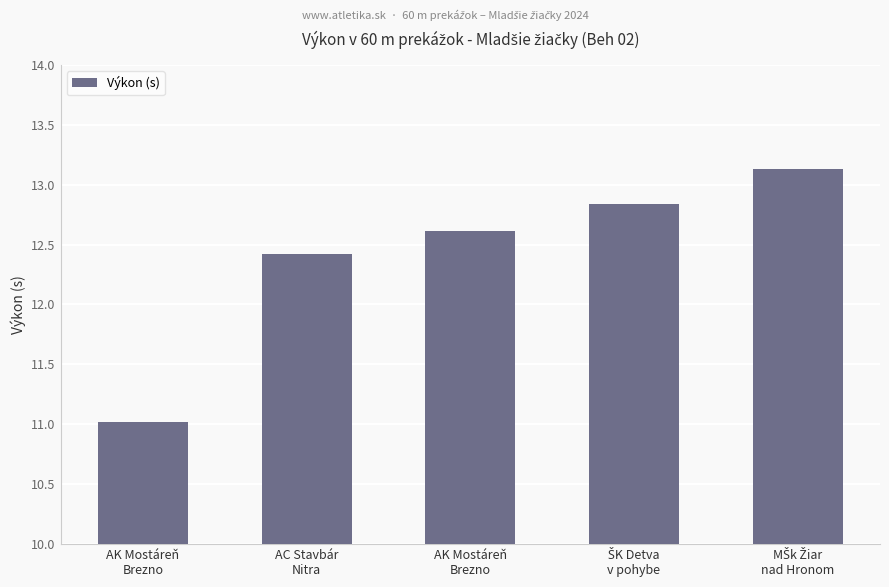

The value at AK Mostáreň
Brezno is 12.6. True or false?

True